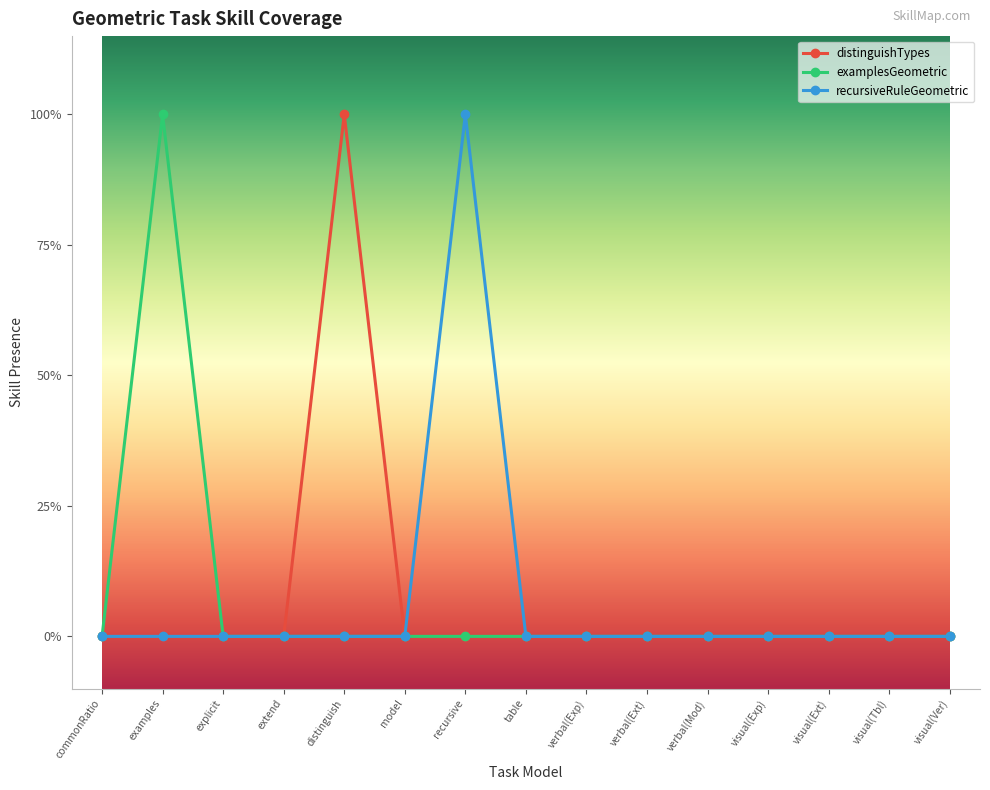

Does the chart have visible grid lines?

No